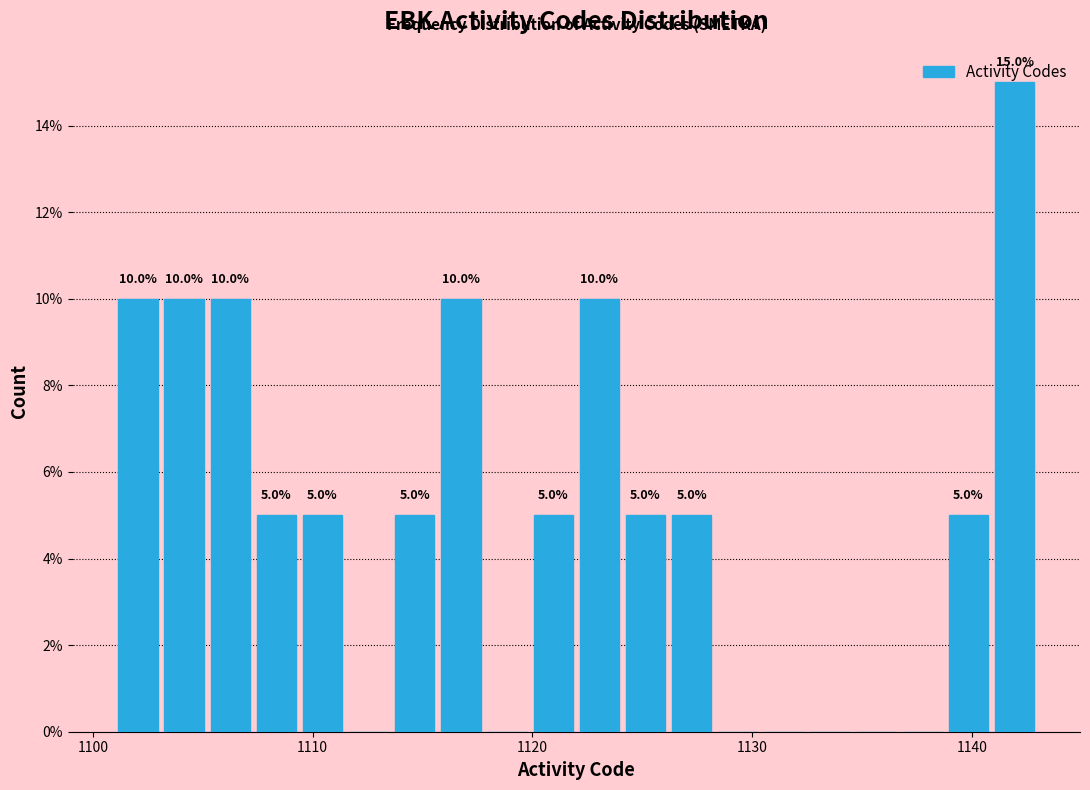

Read against the x-axis, roughly where is the centre of the tallest bar?

1142